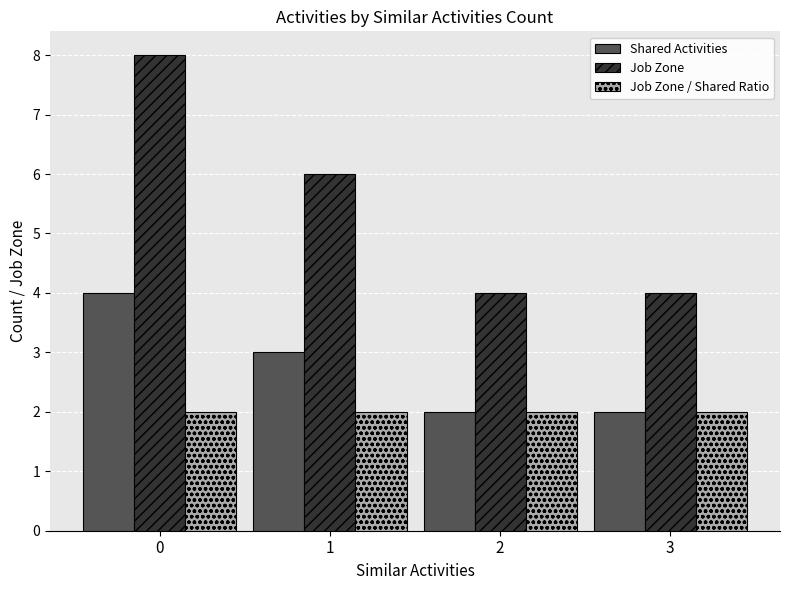

What is the value of the Job Zone bar at the 4th from the left?

4